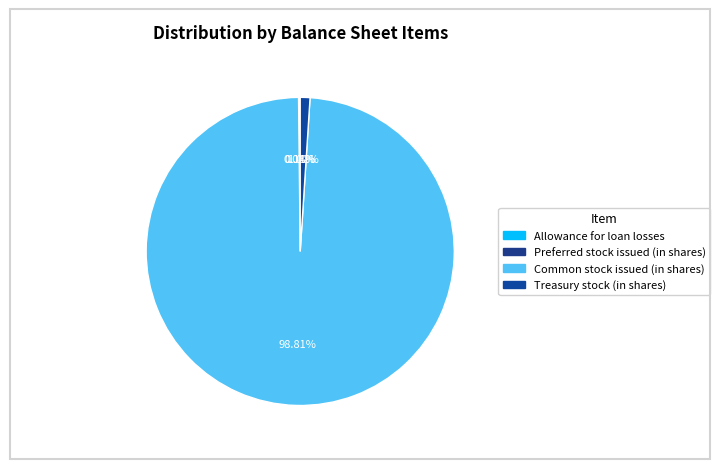

Which category has the biggest portion of the pie?

Common stock issued (in shares)